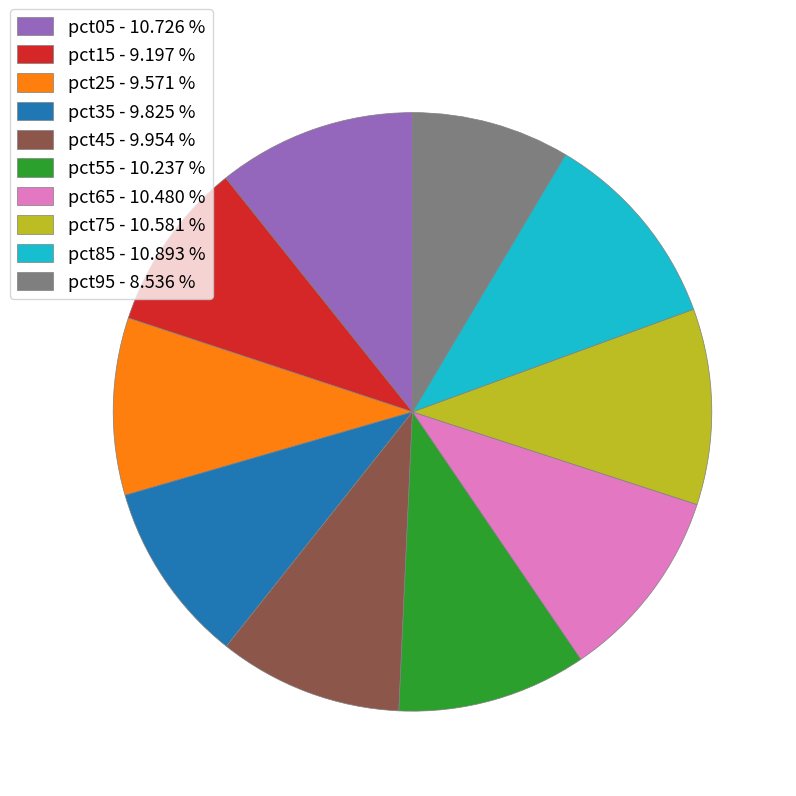

Does pct55 represent more than half of the total?

No